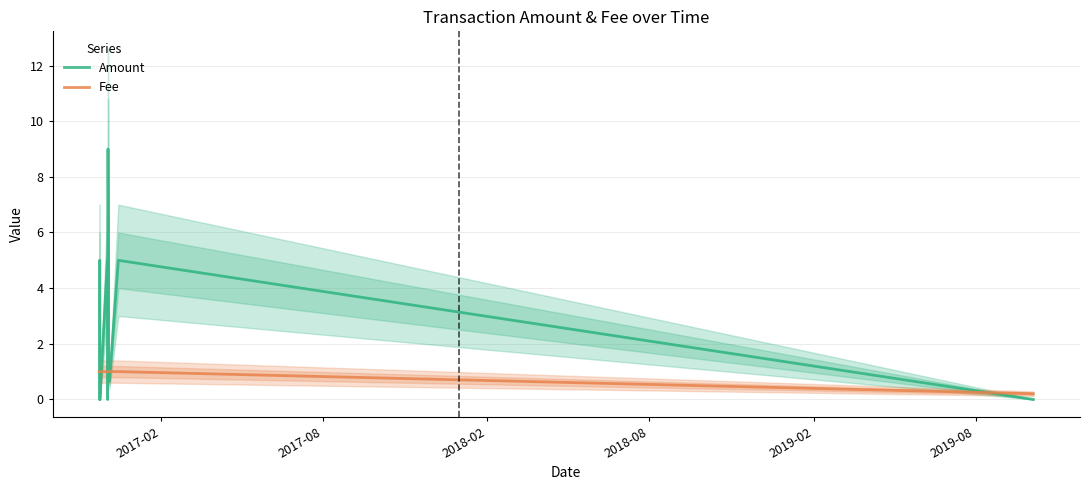

Rank the series at 2017-02 from highest to lowest value.

Amount, Fee